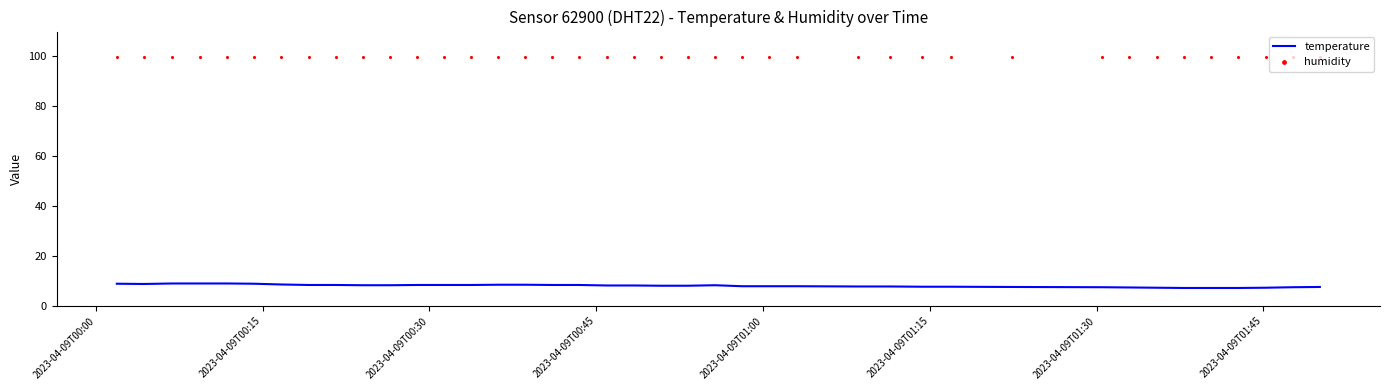

What is the highest value of the temperature series?

9.0